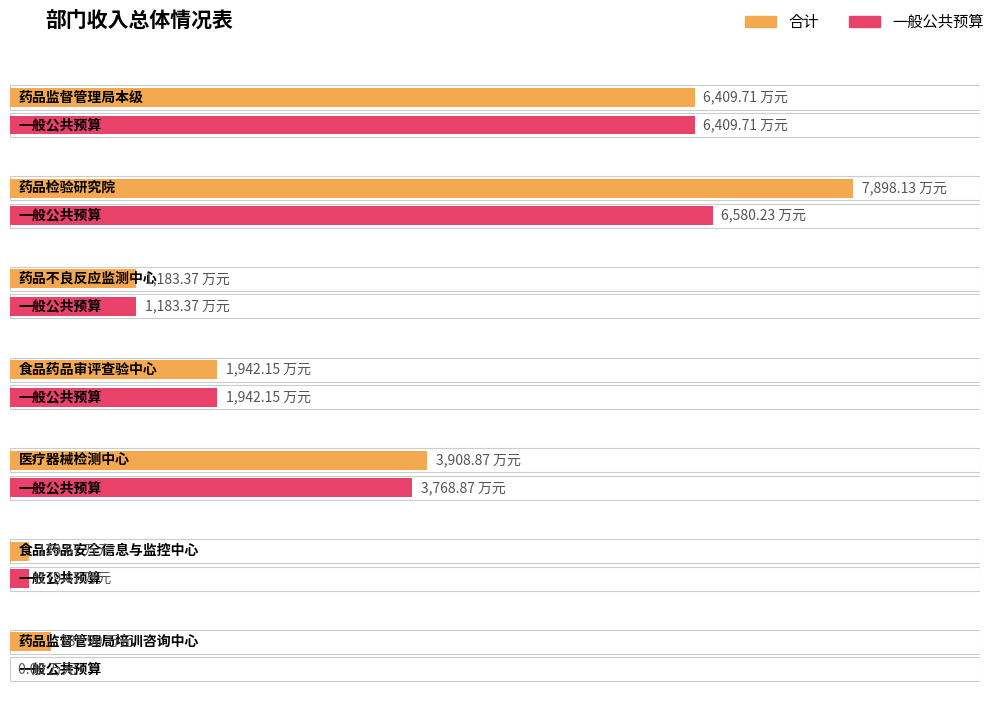

Rank the series by their average value, from lowest to highest.

一般公共预算, 合计